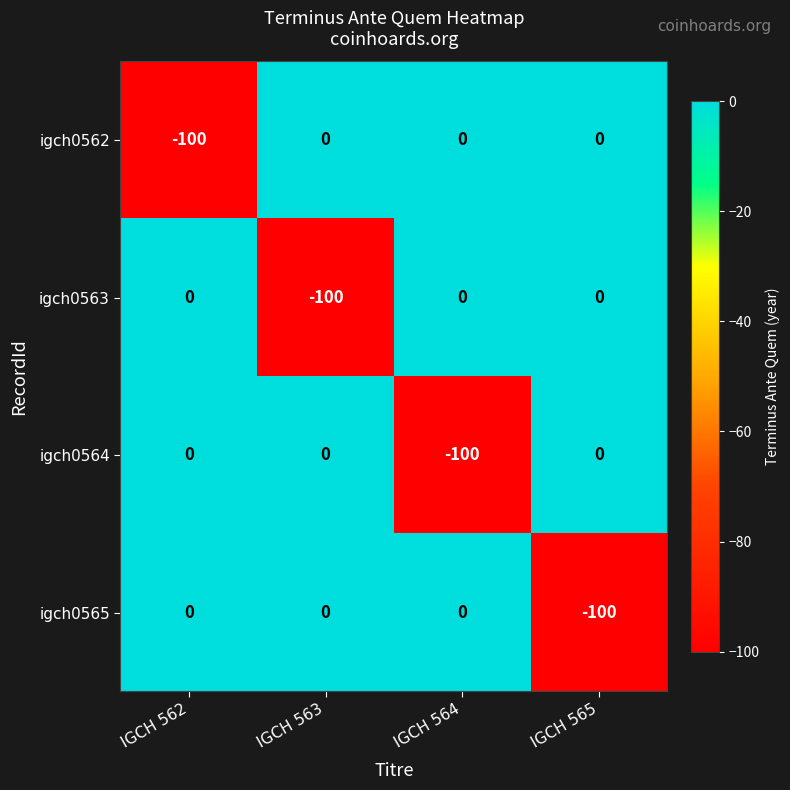

What is the difference between the highest and lowest values at IGCH 563?

100